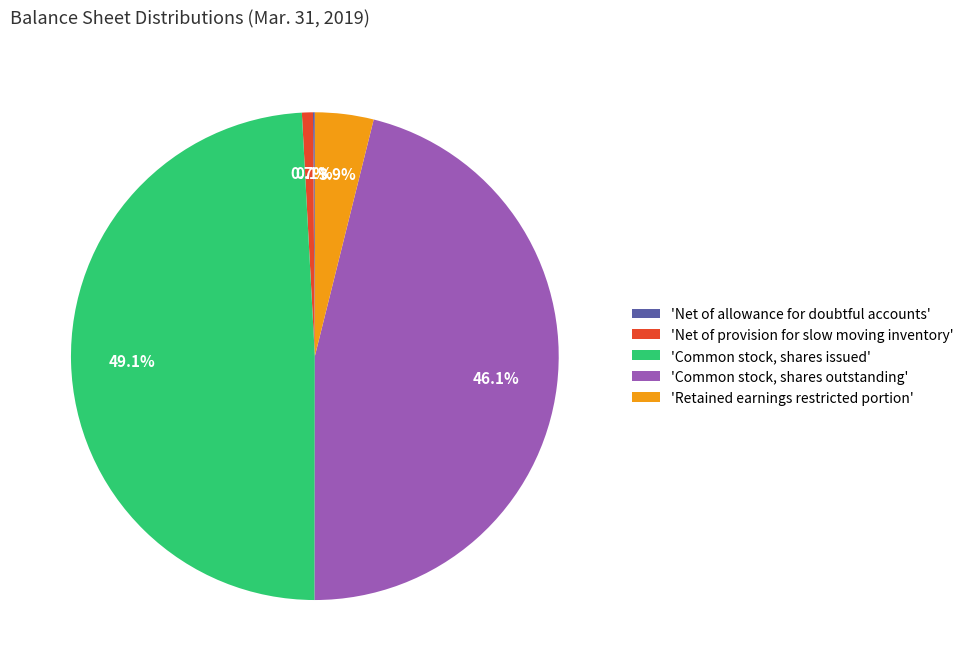

Is there a majority slice in this chart?

No